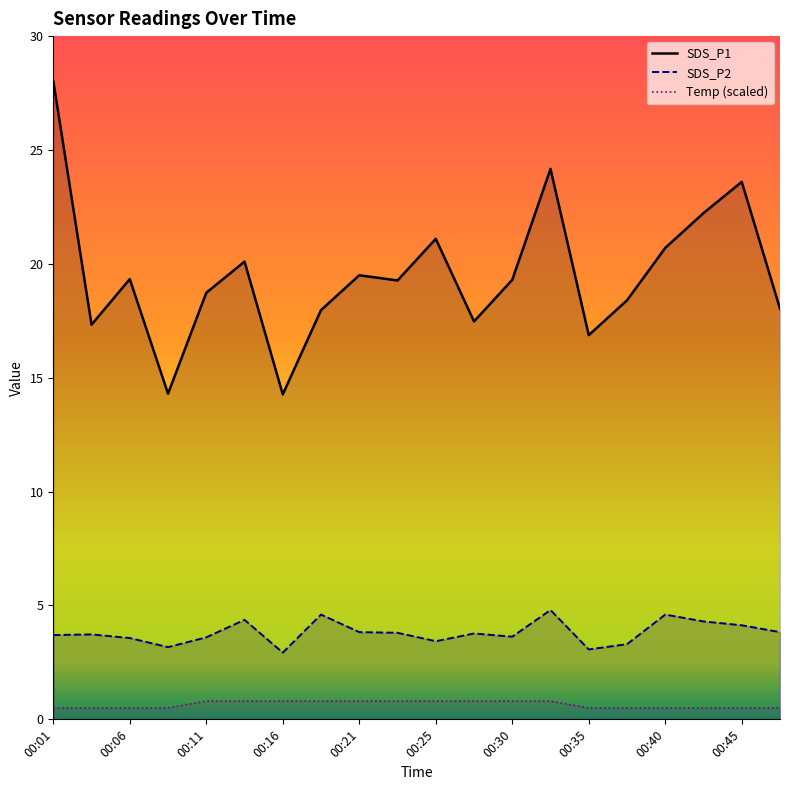

At how many categories does at least one series exceed 7?

20